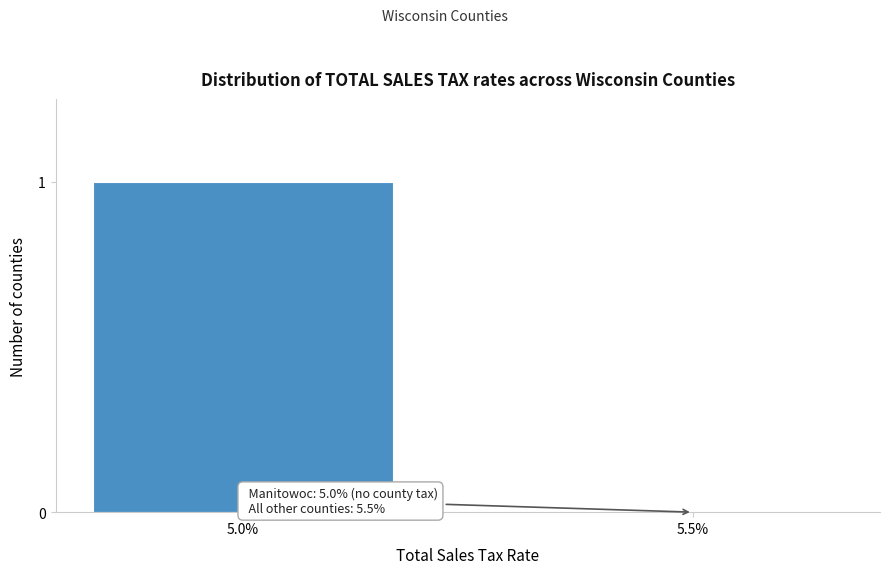

Reading left to right, list all the values displayed in this chart.

5.0%=1	5.5%=0